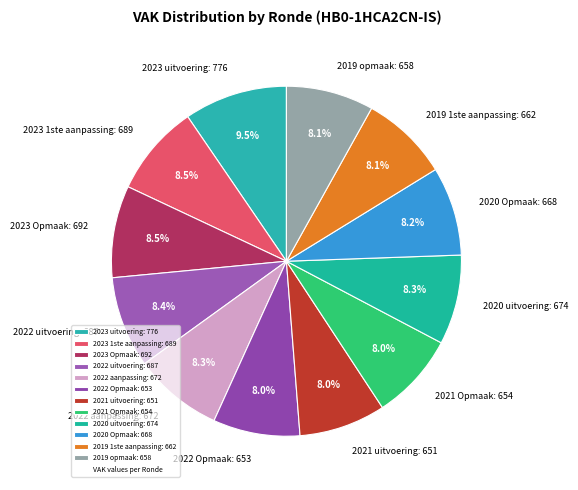

True or false: 2019 1ste aanpassing accounts for 8% of the total.

True